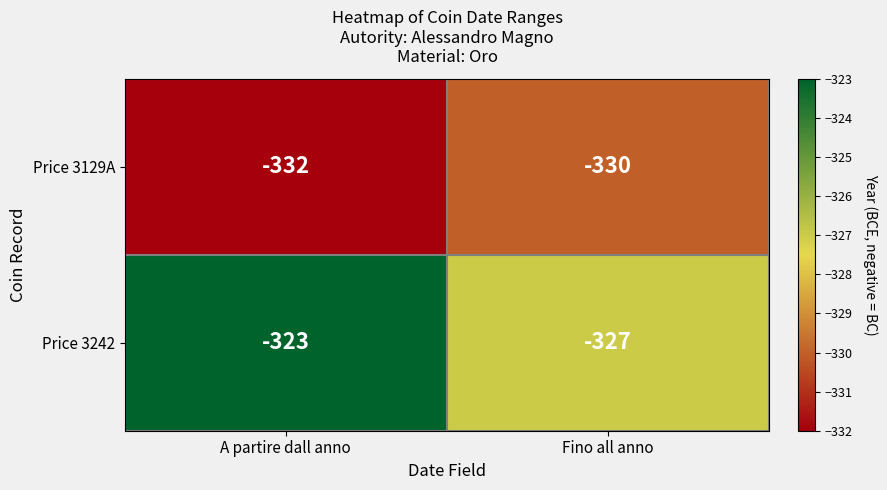

What is the average value of the Price 3242 series?

-325